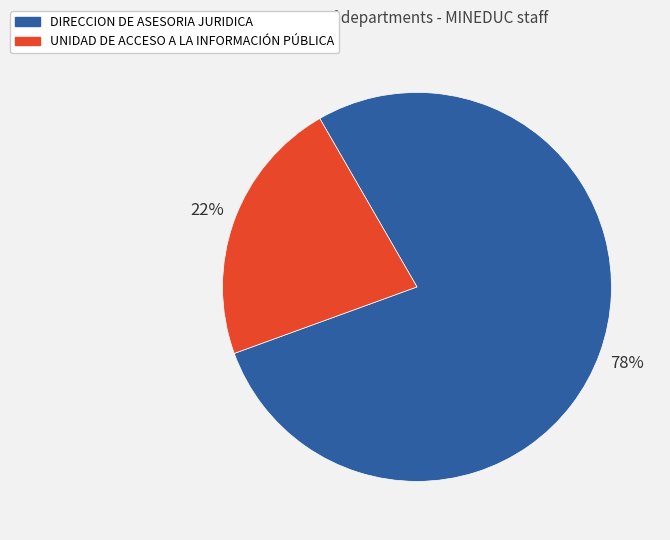

What is the ratio of the value at DIRECCION DE ASESORIA JURIDICA to the value at UNIDAD DE ACCESO A LA INFORMACIÓN PÚBLICA?

3.5